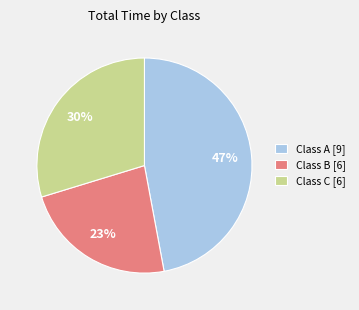

What is the smallest slice in the pie chart?

Class B [6]